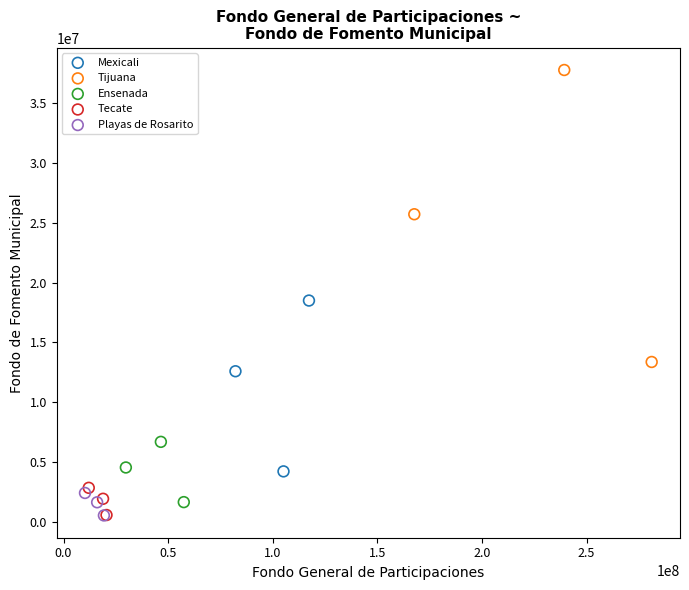

Which series has the largest Y range (max minus min)?

Tijuana